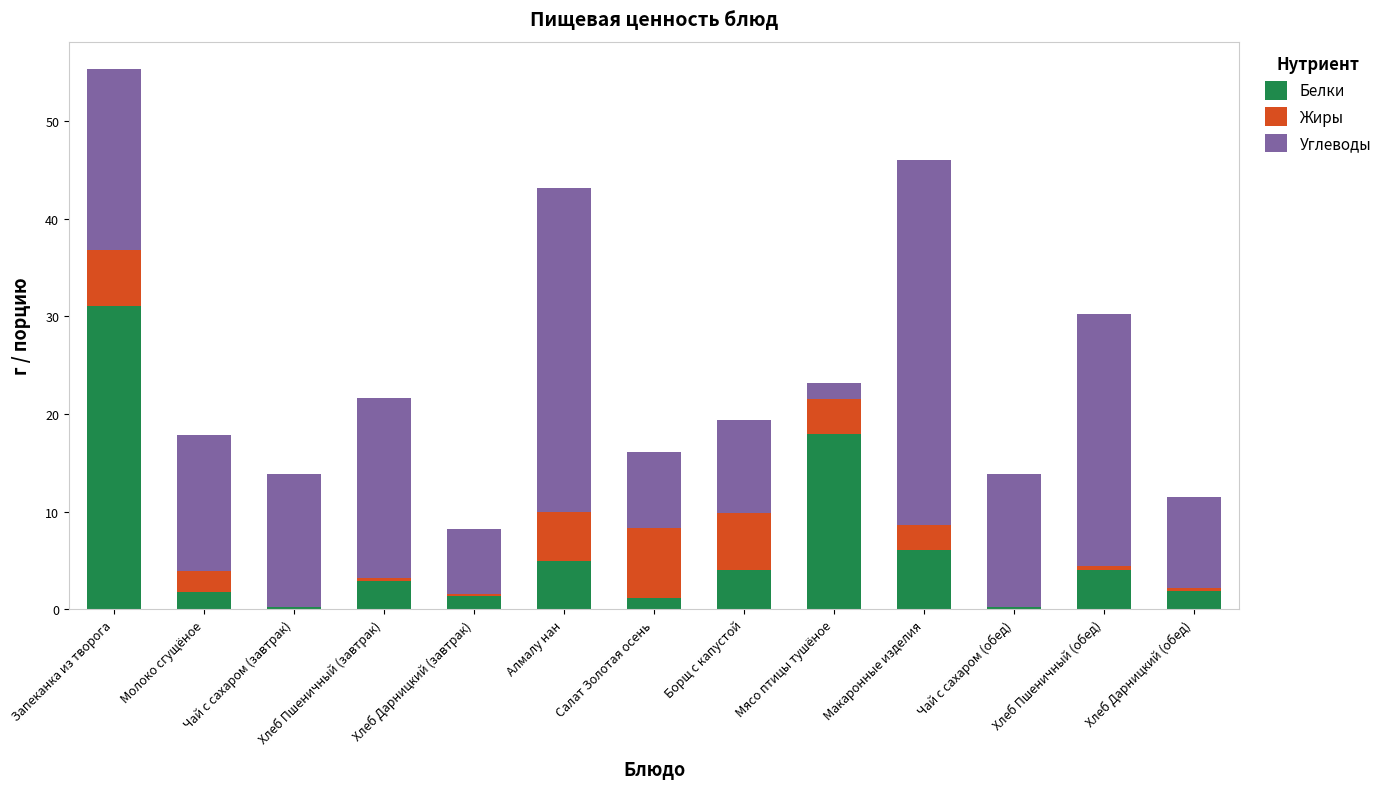

The value of Белки at Хлеб Пшеничный (обед) is 4.0. True or false?

True